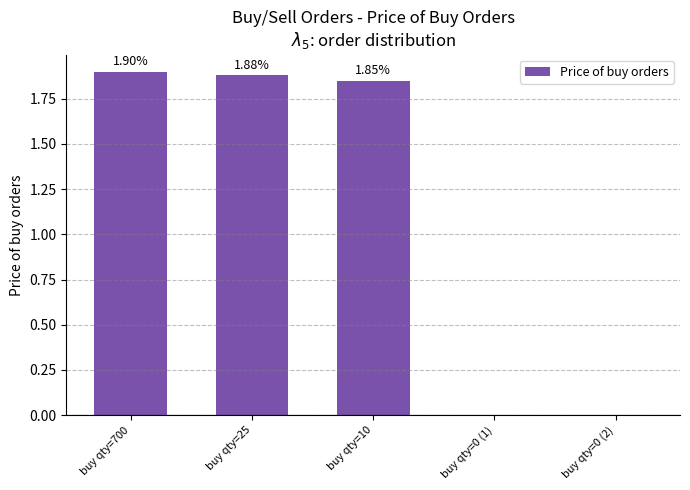

Count the number of categories in the chart.

5